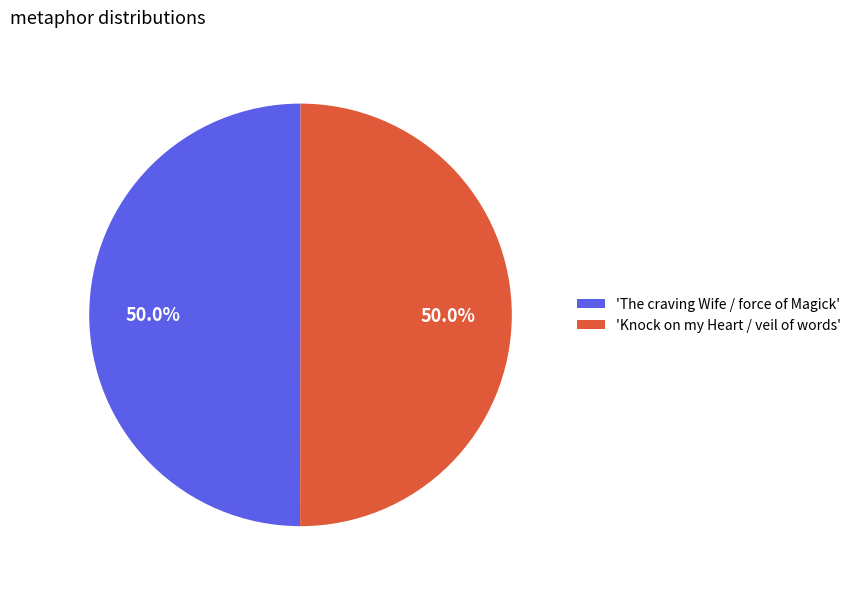

Approximately how many times larger is the value at 'Knock on my Heart / veil of words' compared to 'The craving Wife / force of Magick'?

1.0